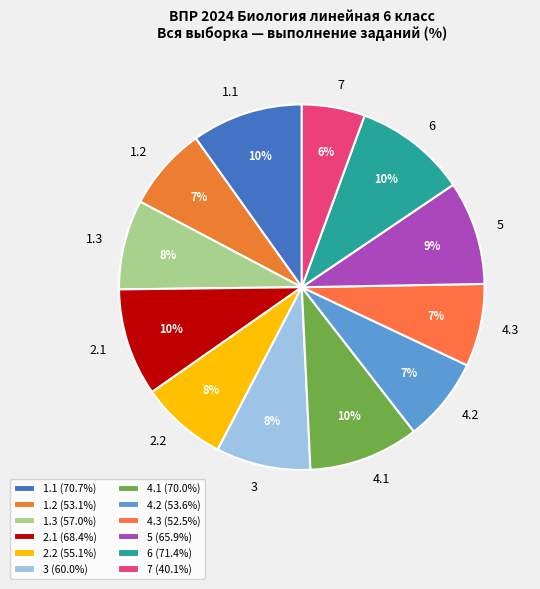

Between 4.1 and 1.3, which is larger?

4.1